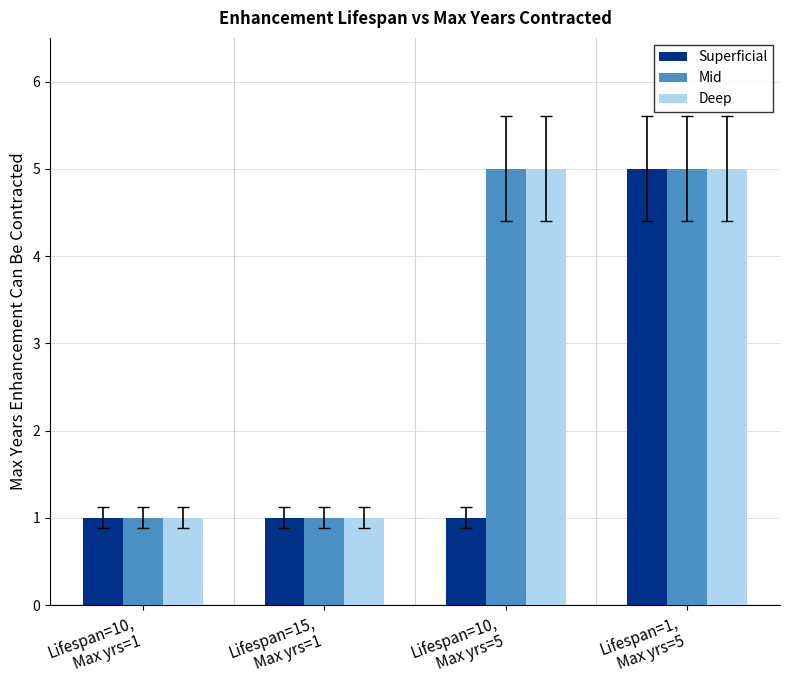

What is the average value of the Mid series?

3